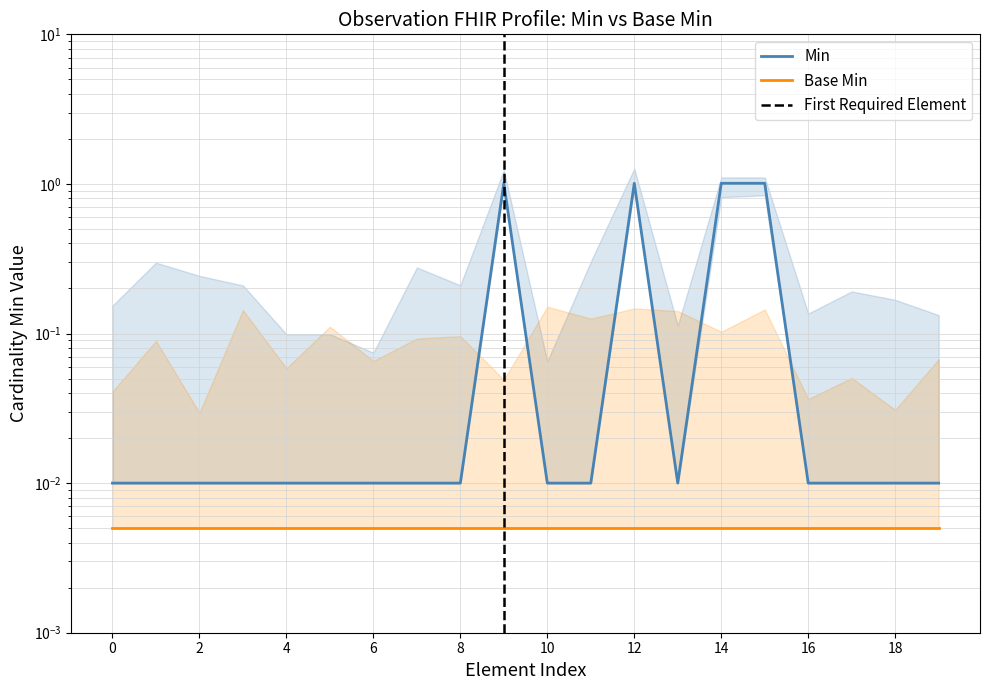

How many interior local peaks (higher than both neighbors) does the data have?

2